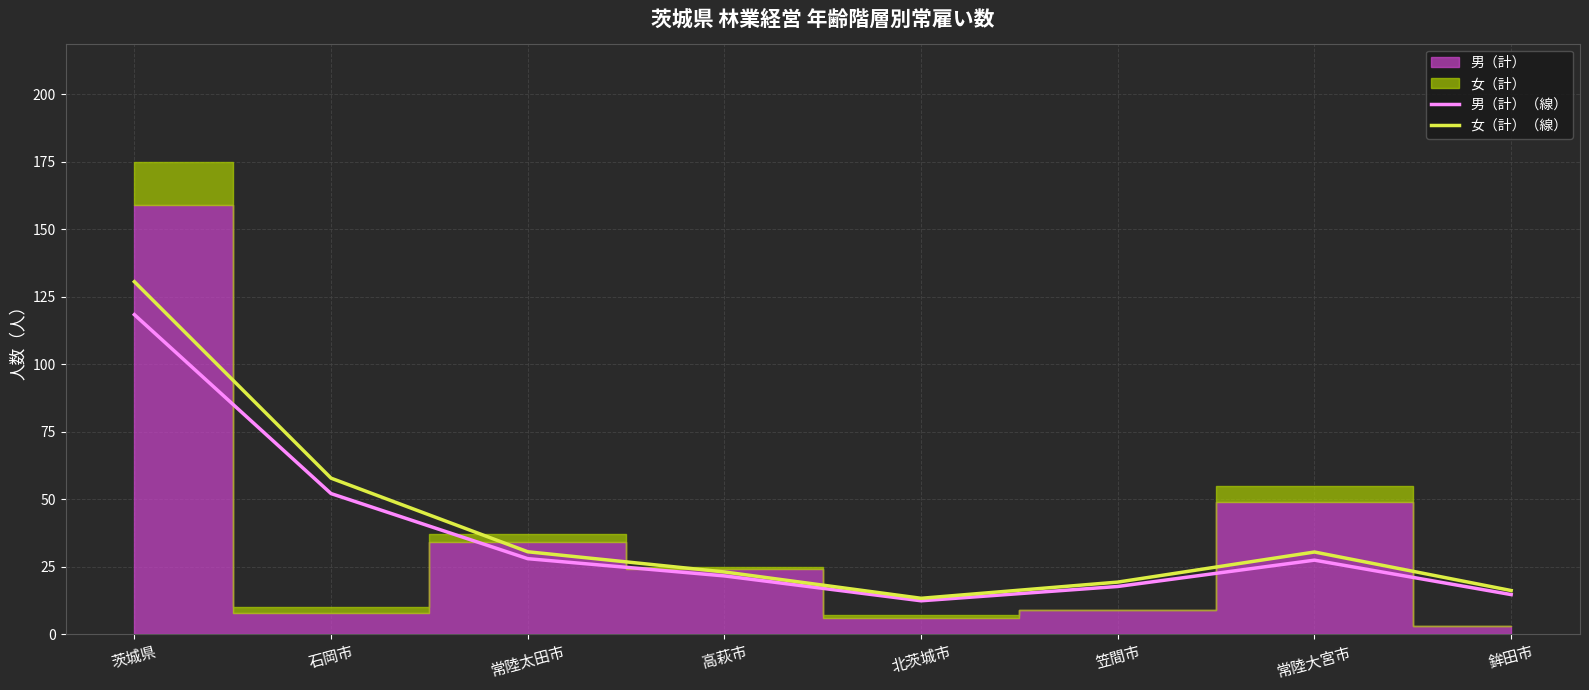

What is the approximate value of 男（計）（線） at 笠間市?

17.7